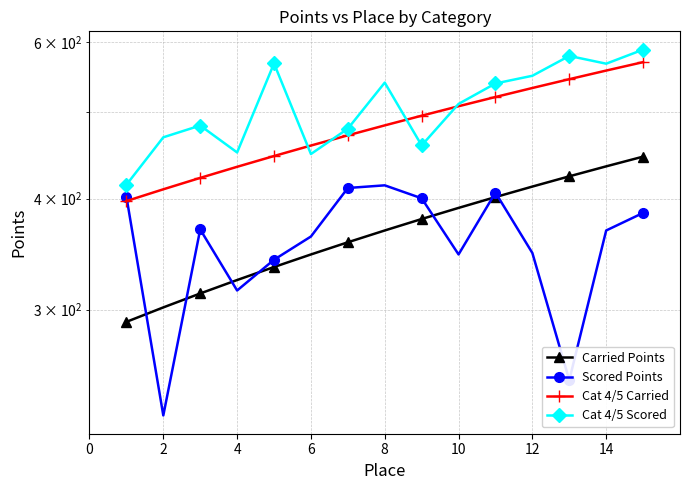

Does the chart have visible grid lines?

Yes